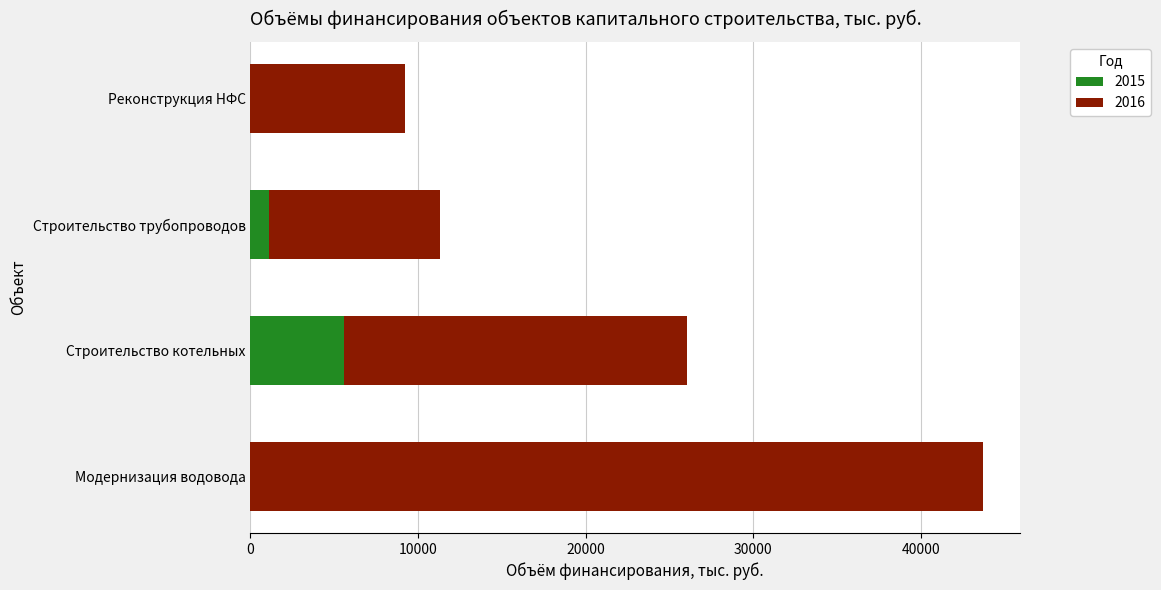

The 2015 series shows 2796.0 at Строительство котельных. True or false?

False